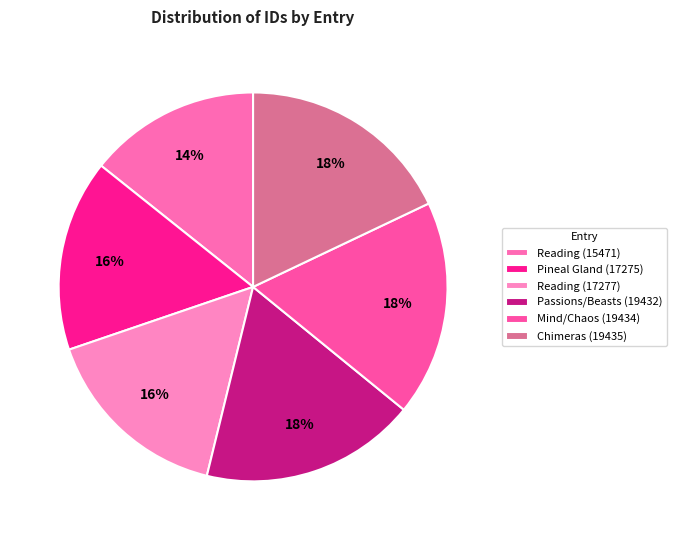

How many slices are in this pie chart?

6